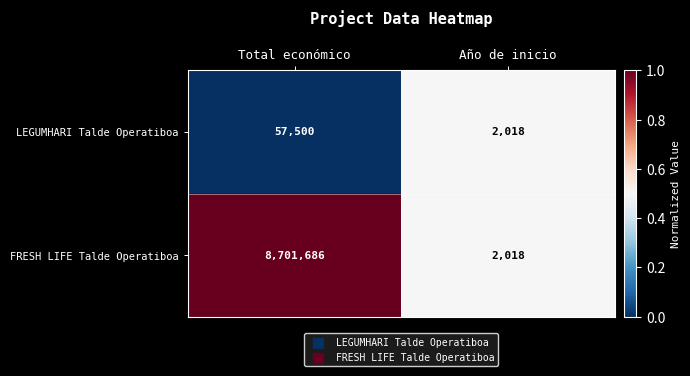

How many data points does each series have?

2